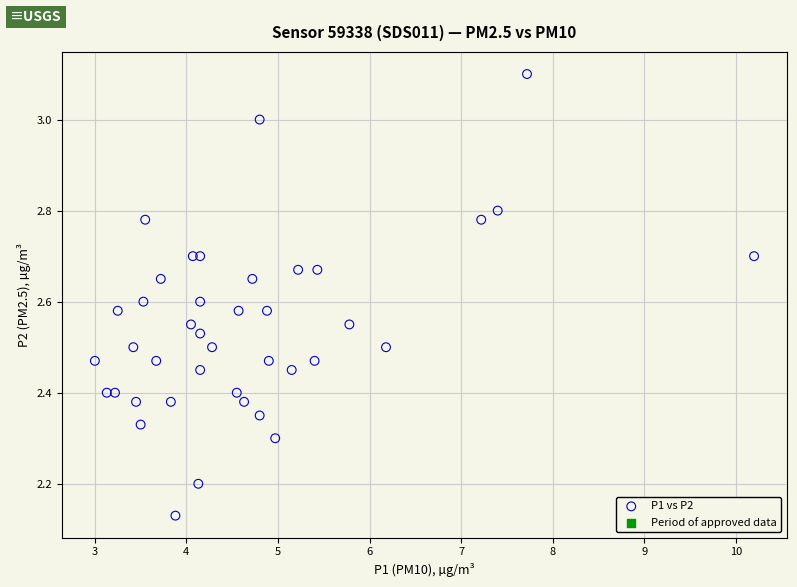

What is the range of Y values (max minus min)?

1.0